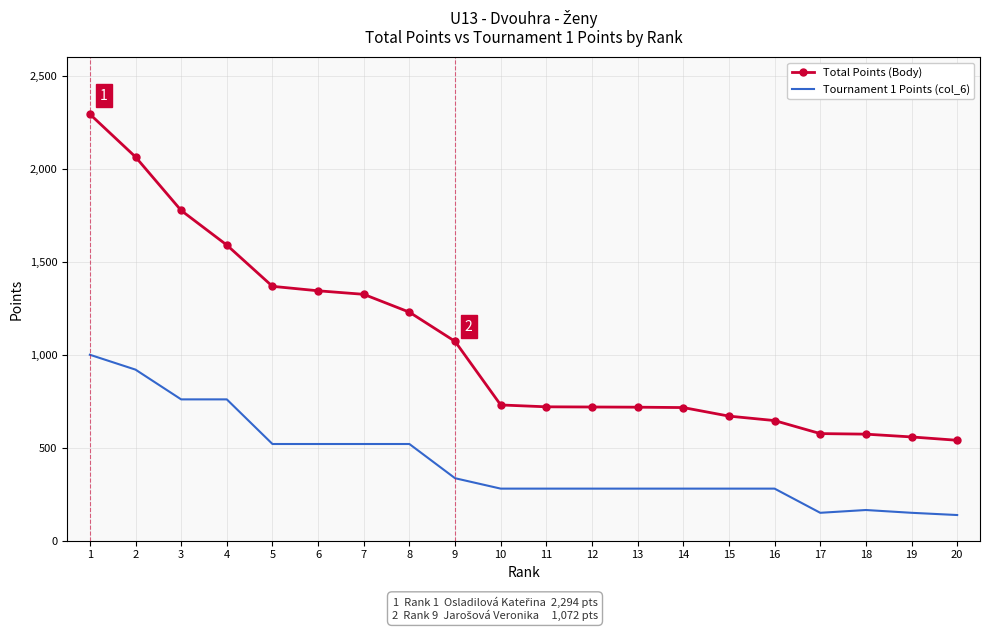

At which label is Total Points (Body) closest to 1417?

5